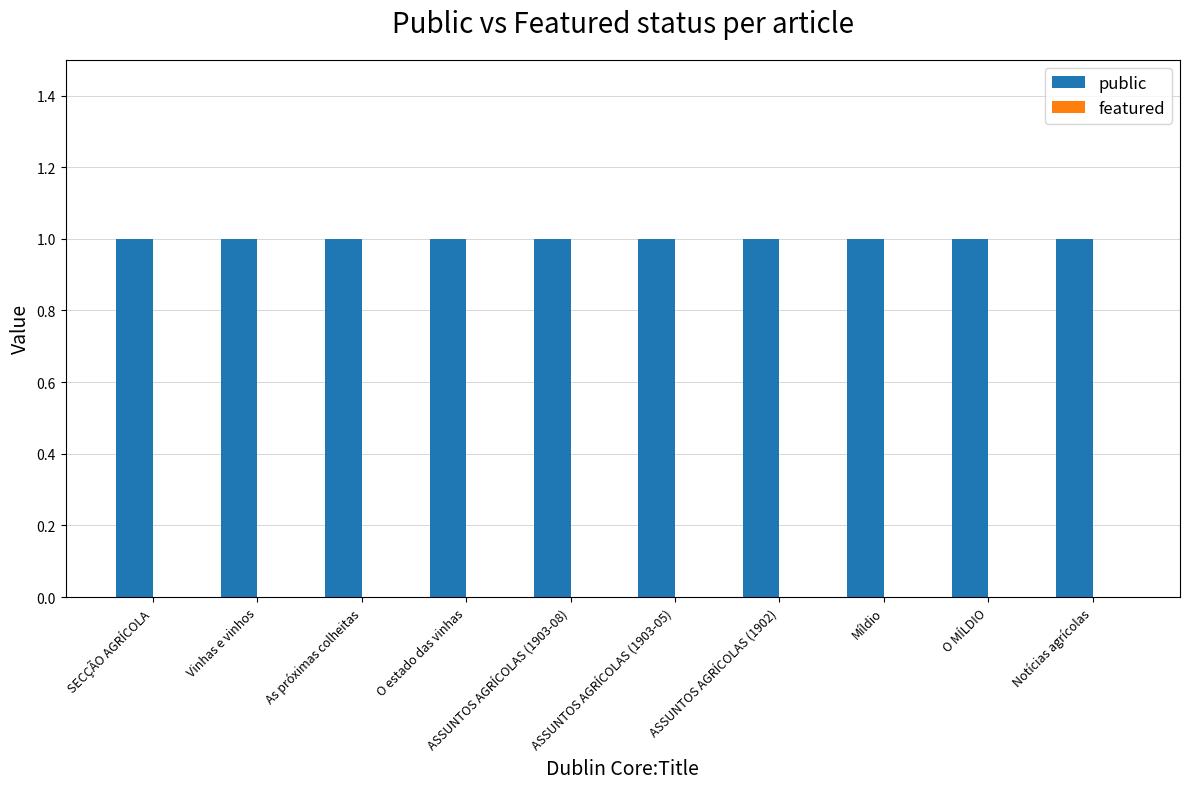

What are all the series names shown in the legend?

public, featured